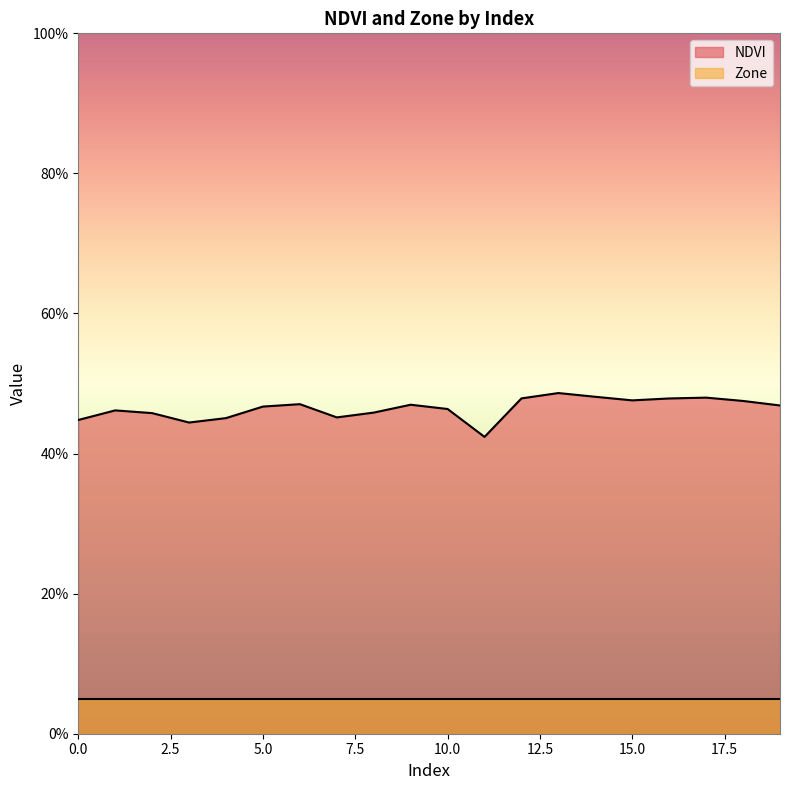

List the labels in order of value, smallest first.

11, 3, 0, 4, 7, 2, 8, 1, 10, 5, 19, 9, 6, 18, 15, 16, 12, 17, 14, 13